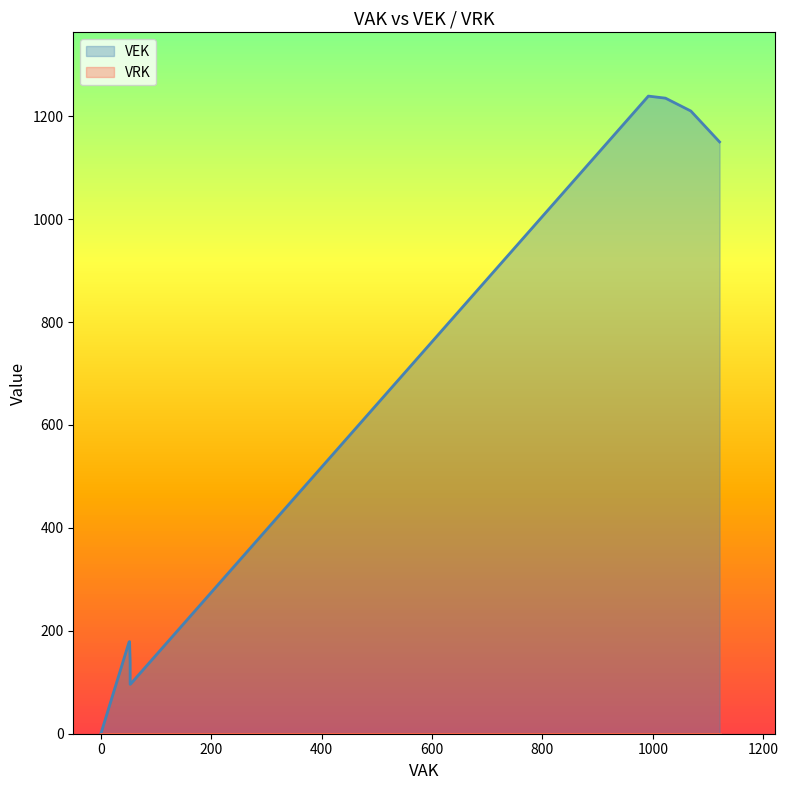

What are all the series names shown in the legend?

VEK, VRK